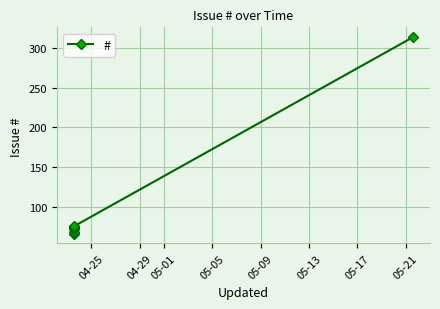

How many lines are shown in the chart?

1